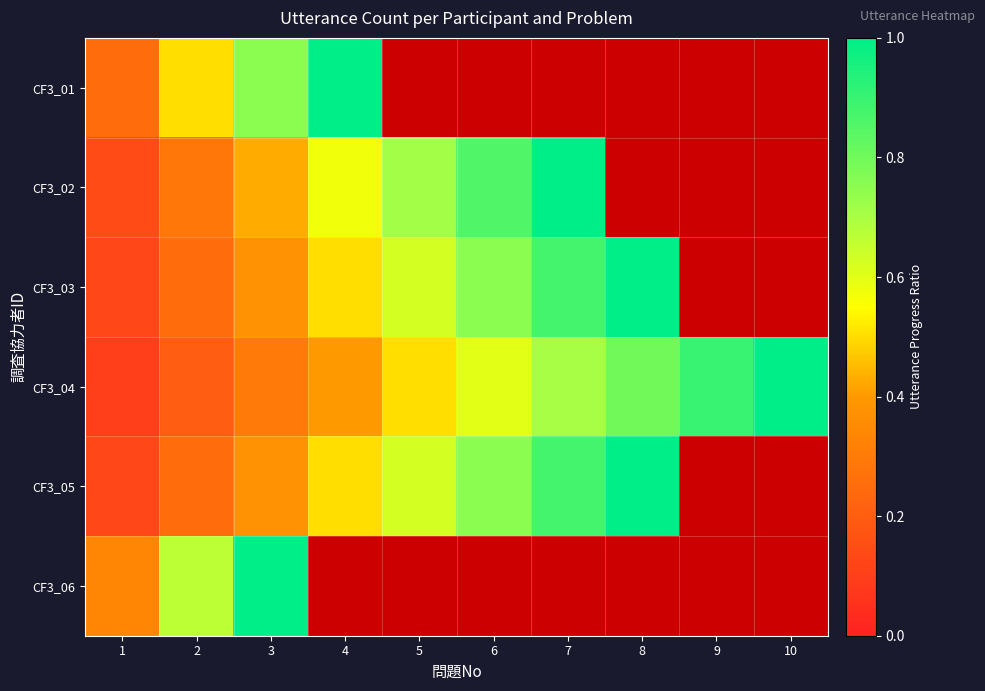

What is the difference between the maximum and second lowest values in the CF3_04 series?

0.8